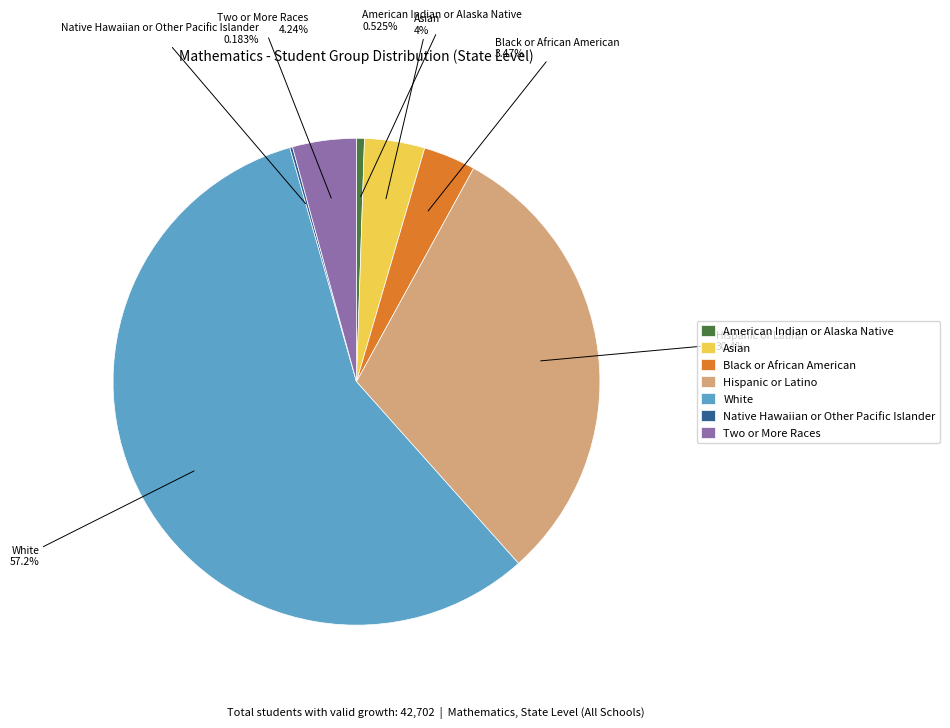

What percentage is the Asian slice, to the nearest percent?

4%